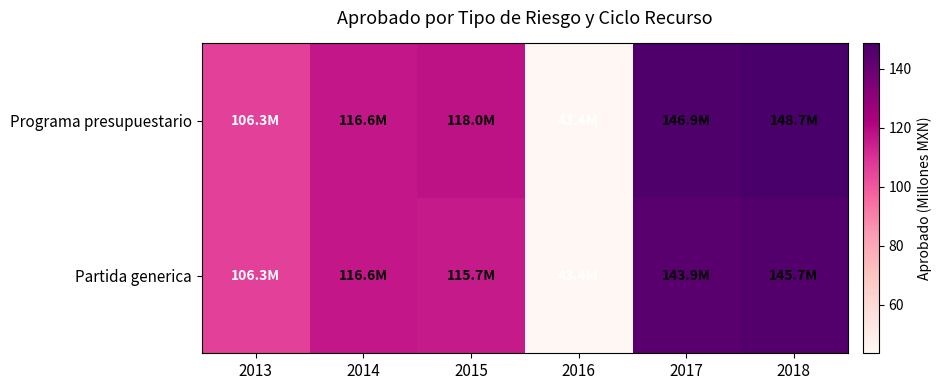

Which series has the largest total across all categories?

Programa presupuestario